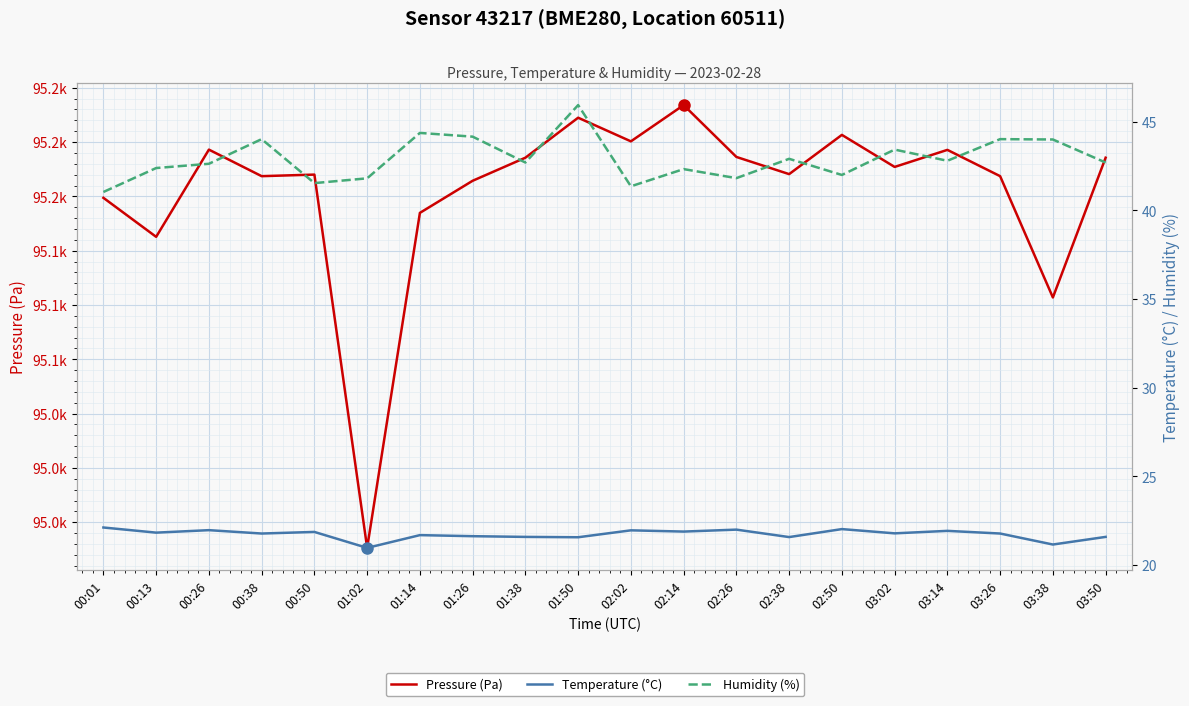

Which series has the largest total across all categories?

Pressure (Pa)